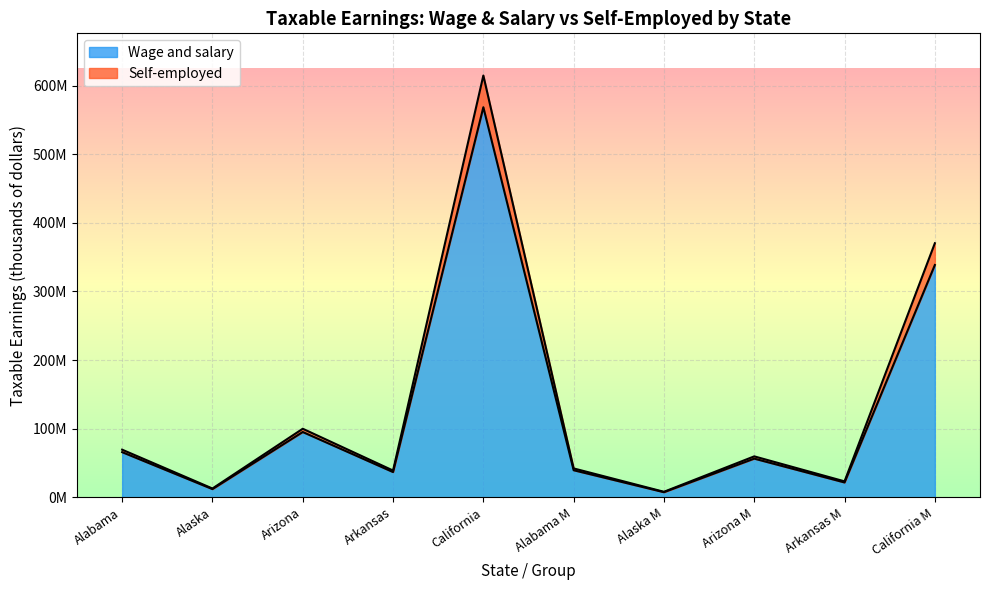

True or false: Wage and salary has a value of 19460715 at Alabama Men.

False